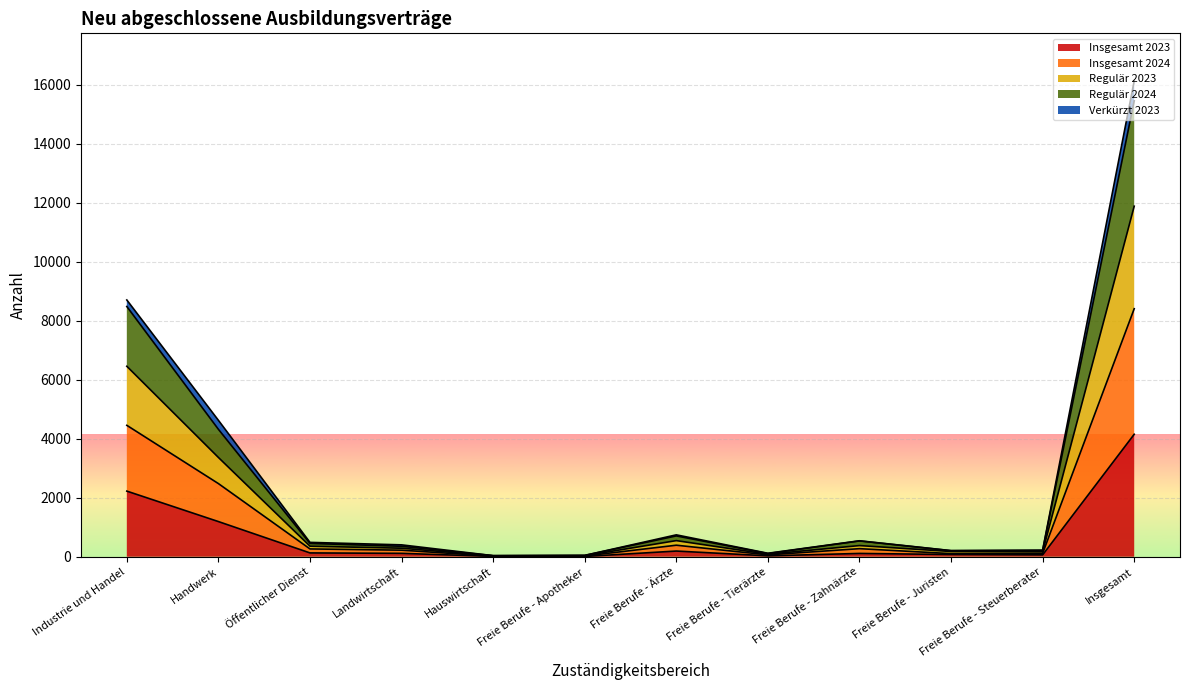

Which category has the lowest value in the Insgesamt 2024 series?

Hauswirtschaft